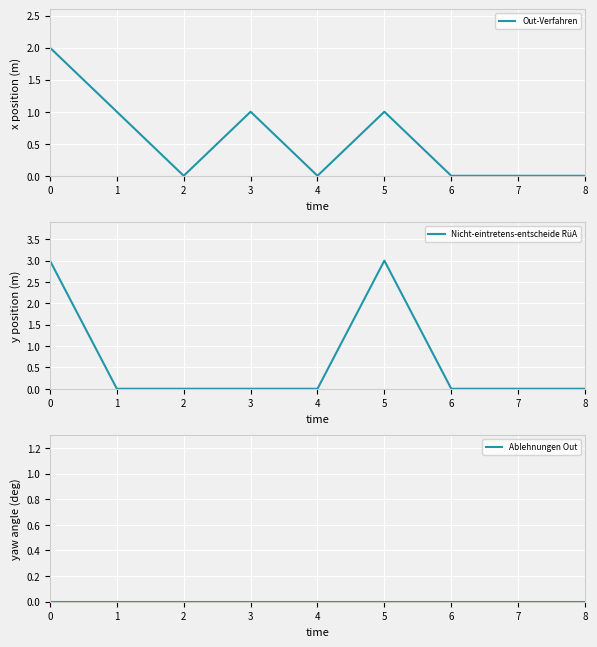

List the series in order of their overall mean, lowest first.

Ablehnungen Out, Out-Verfahren, Nicht-eintretens-entscheide RüA